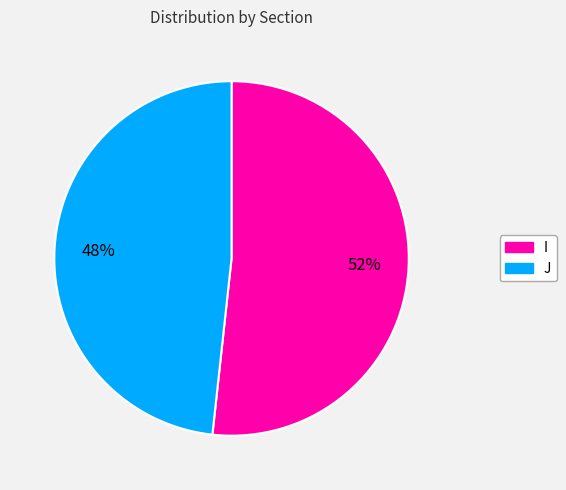

Is it true that I is 46% of the pie?

False